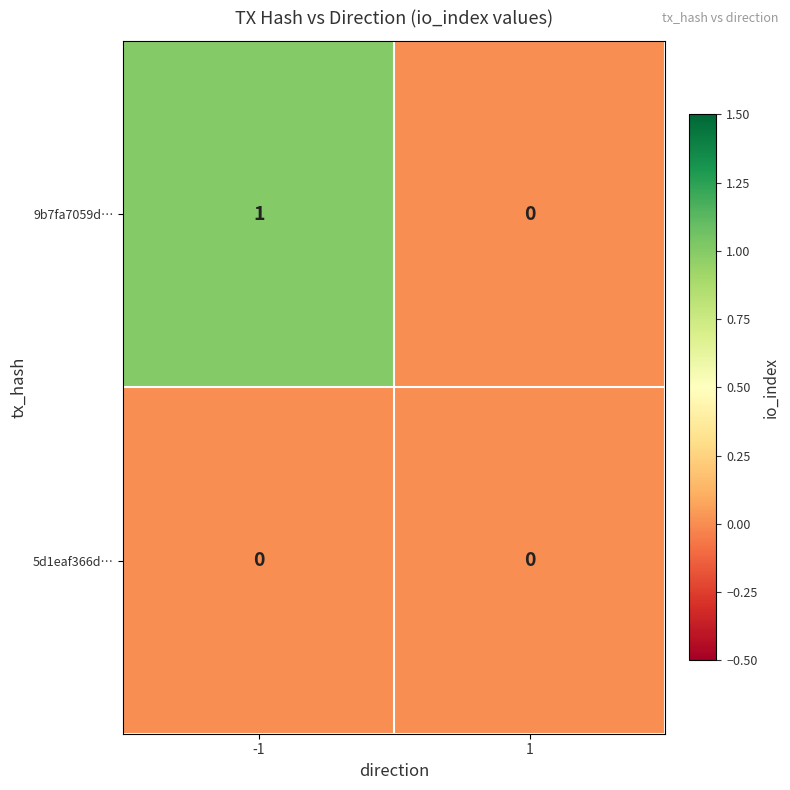

How many data points does each series have?

2